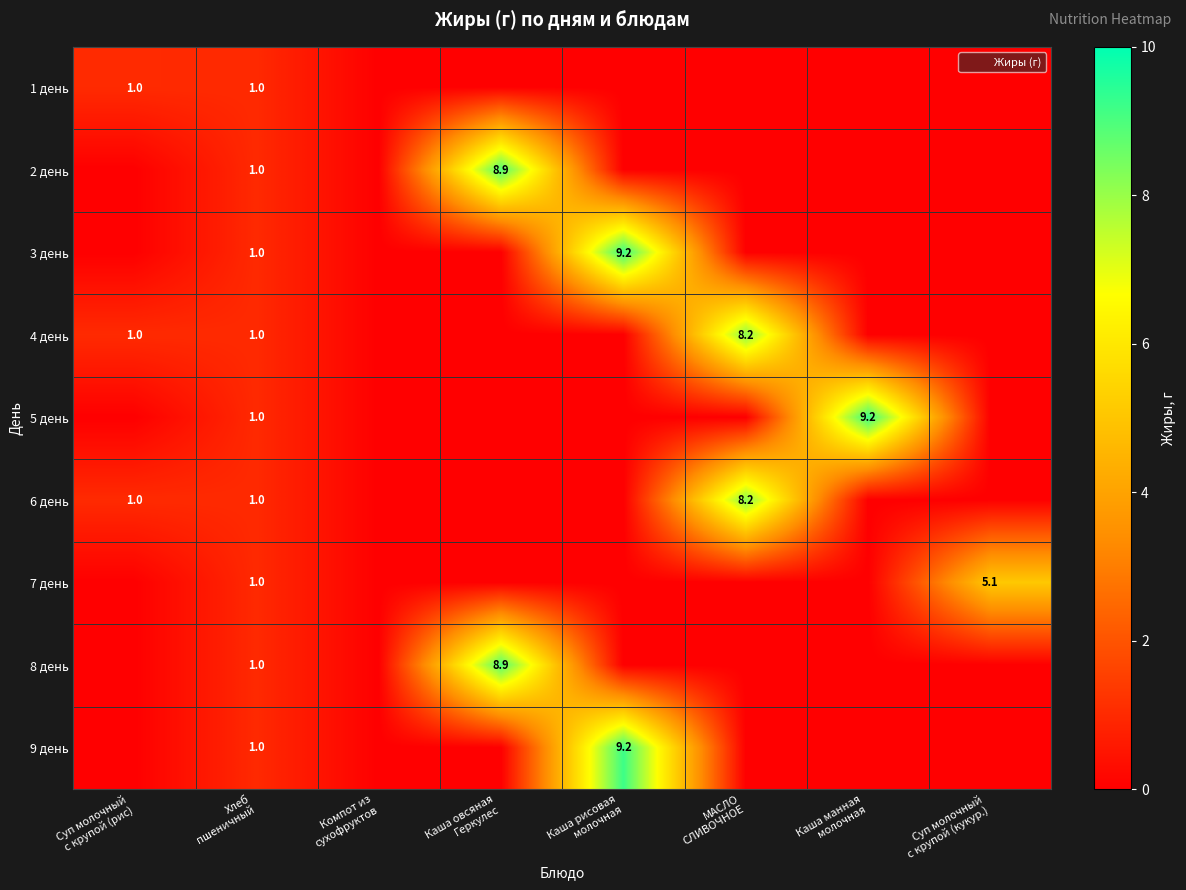

What is the difference between the highest and lowest values at Каша рисовая
молочная?

9.2